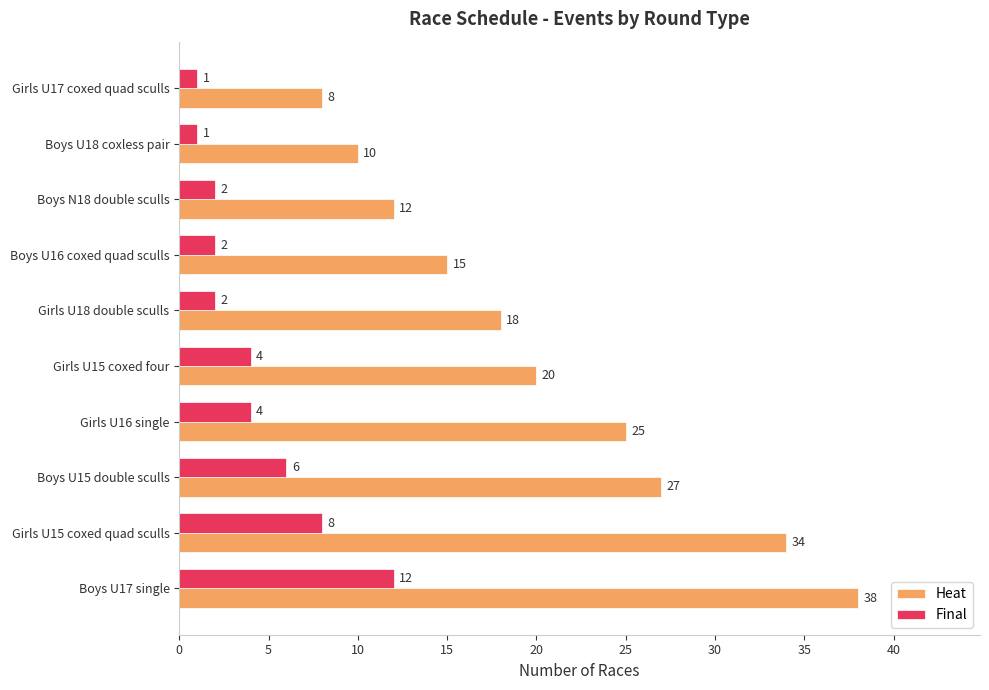

At which category does the chart reach its peak across all series?

Boys U17 single